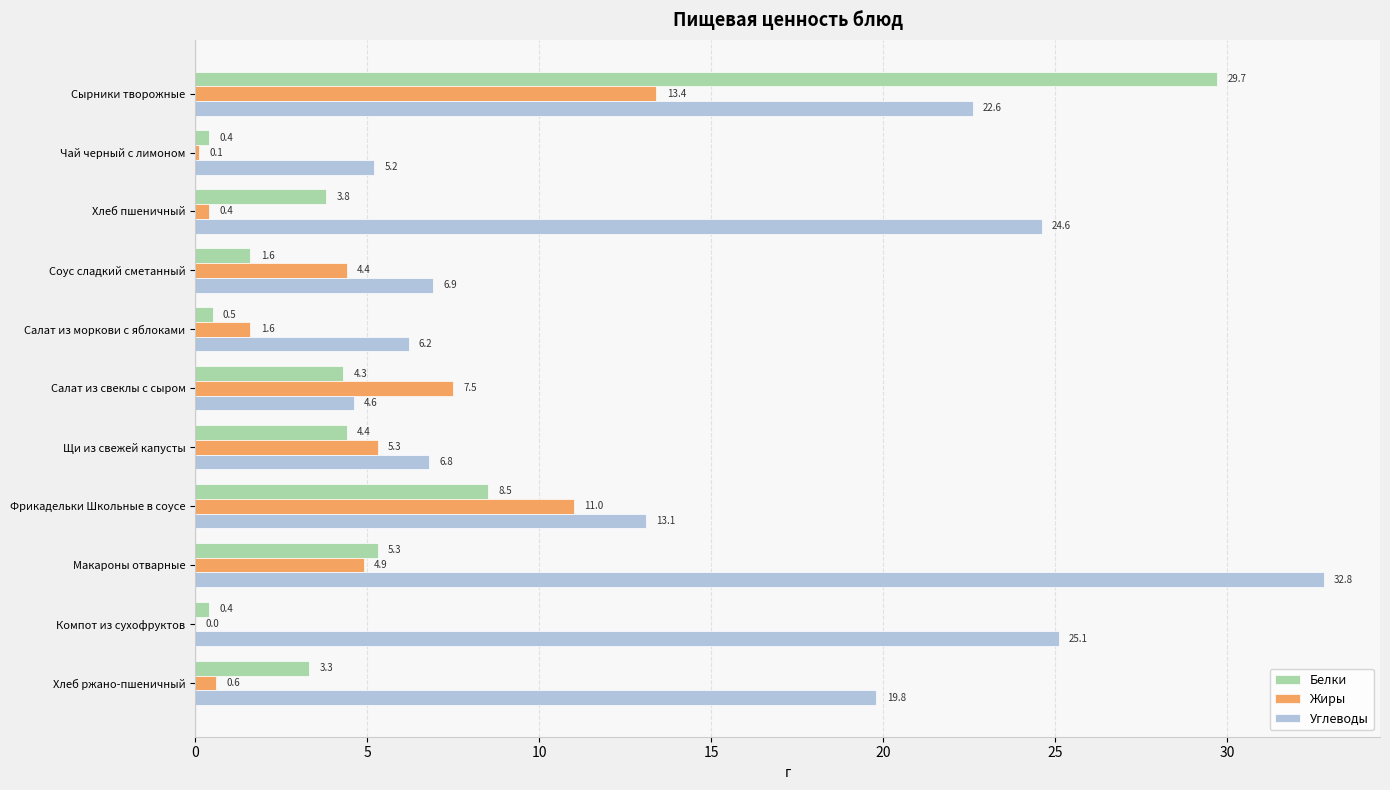

What is the sum of all Белки values?

62.2